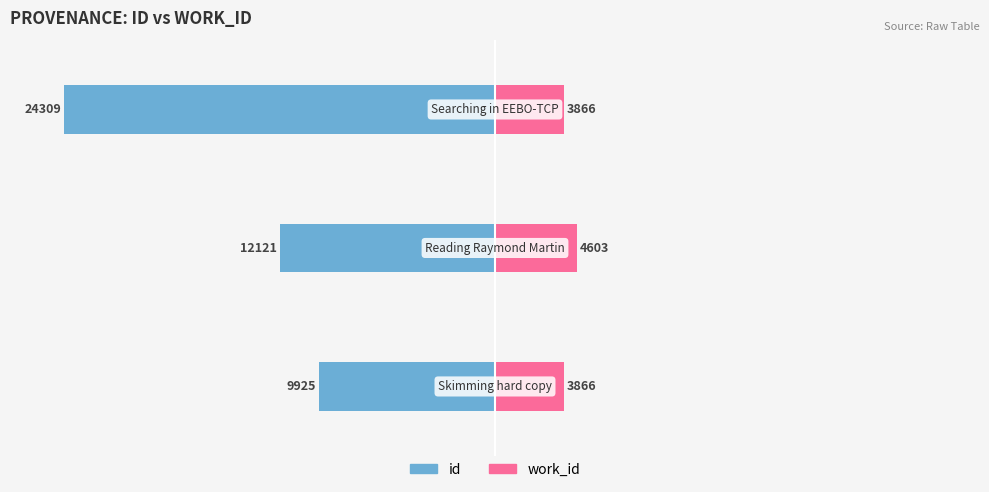

Between 1 and 2, which series saw the biggest shift?

id